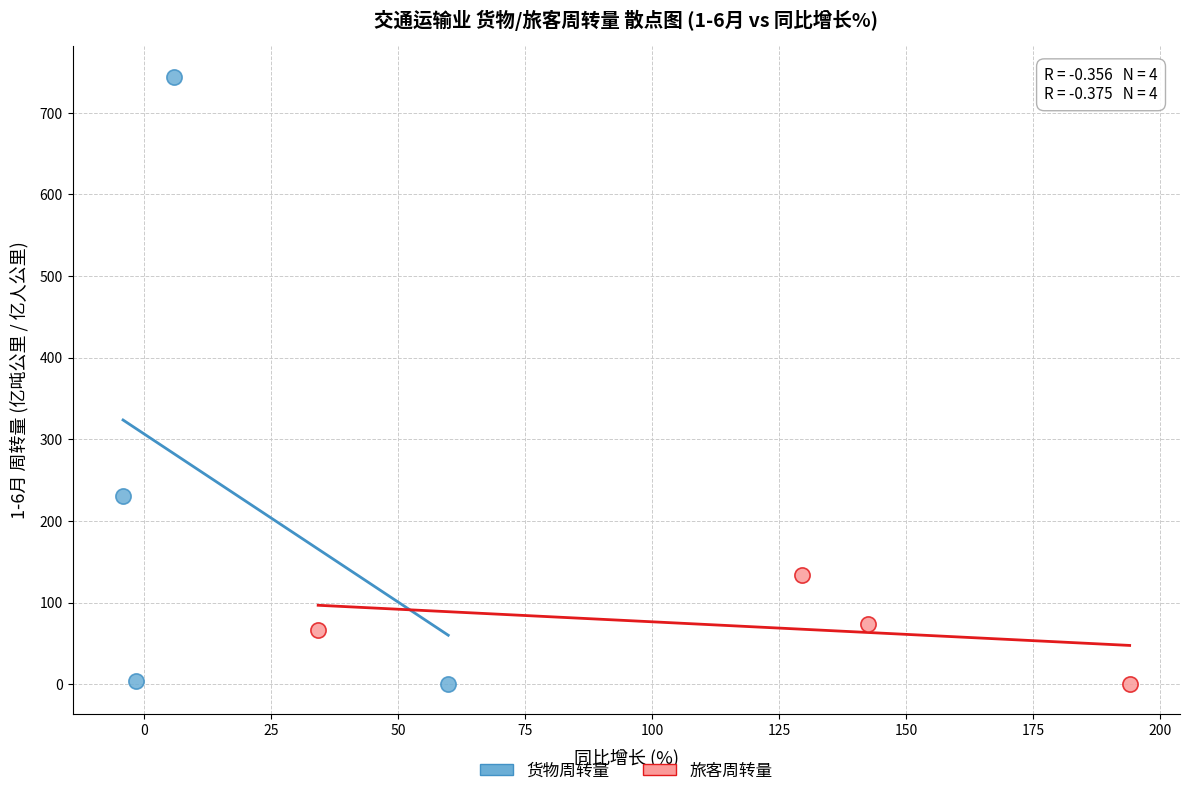

Which series contains the highest Y value?

货物周转量